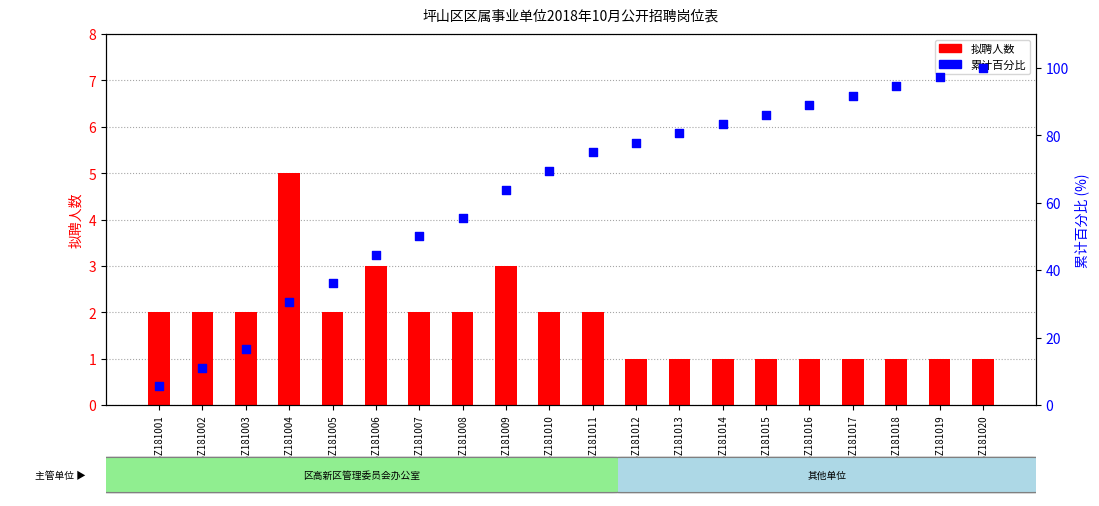

Is the value of 拟聘人数 at PSZ181013 greater than the value of 累计百分比 at PSZ181015?

No